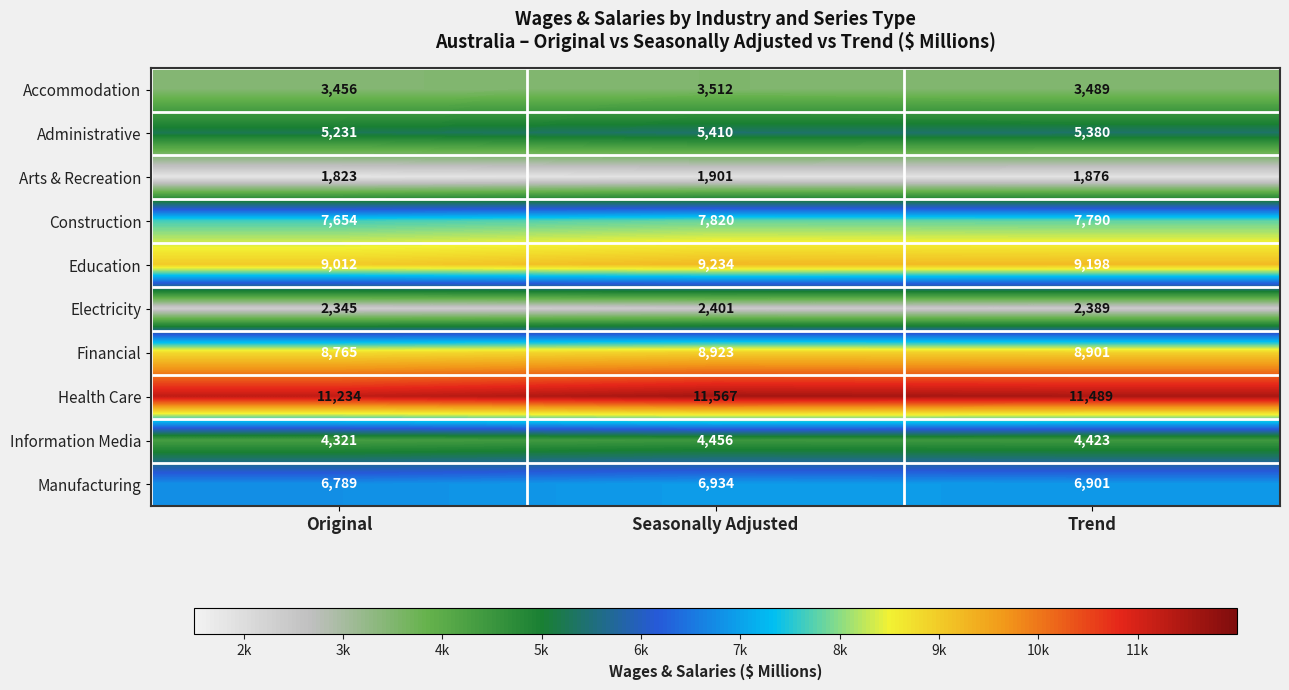

What is the difference between the Manufacturing values at Trend and Seasonally Adjusted?

33